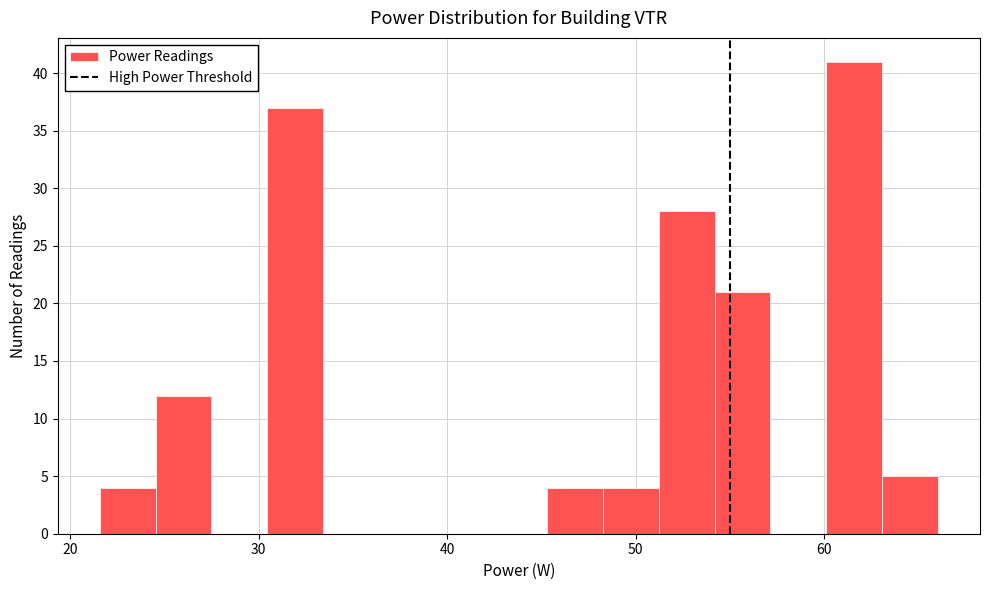

Read against the x-axis, roughly where is the centre of the tallest bar?

62